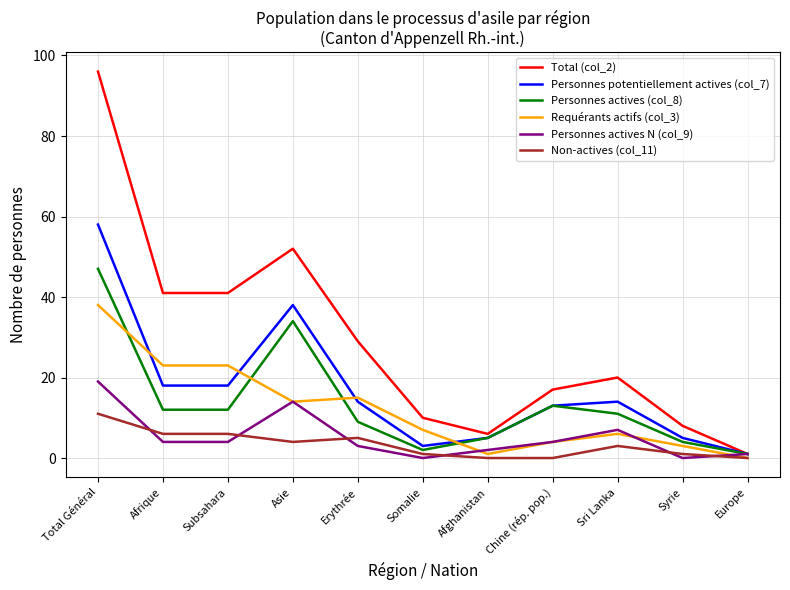

Does the chart have visible grid lines?

Yes